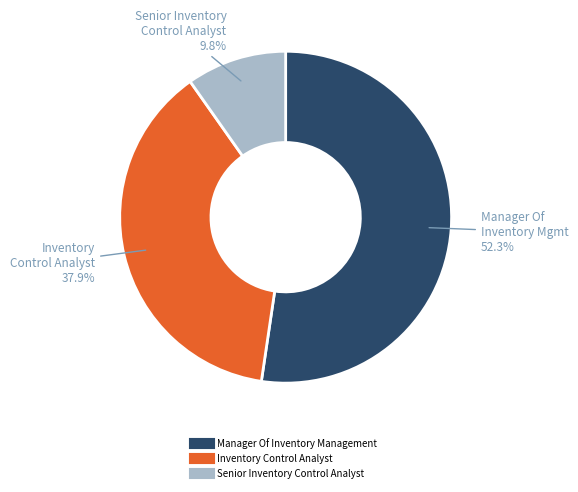

What percentage is the Senior Inventory Control Analyst slice, to the nearest percent?

10%